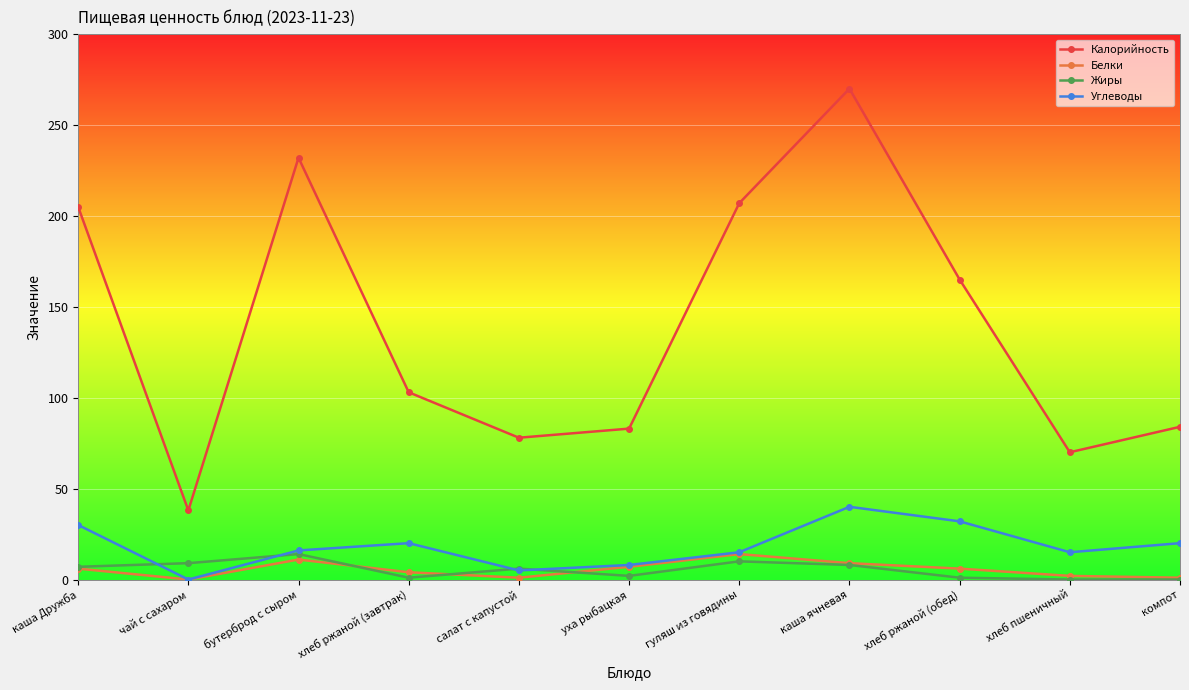

Which category has the highest value in the Углеводы series?

каша ячневая